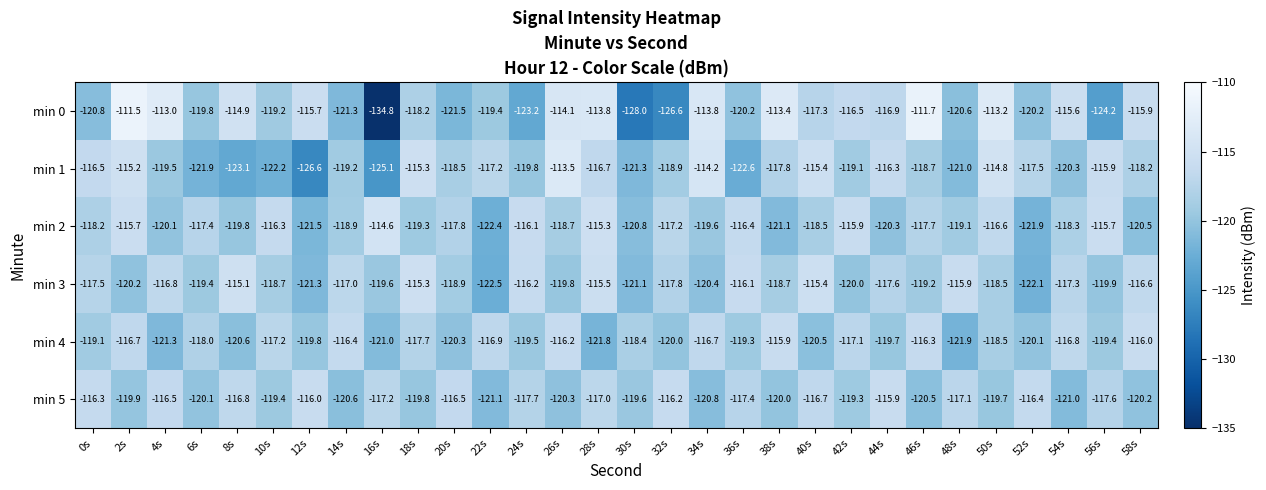

Which series has the largest total across all categories?

min 3